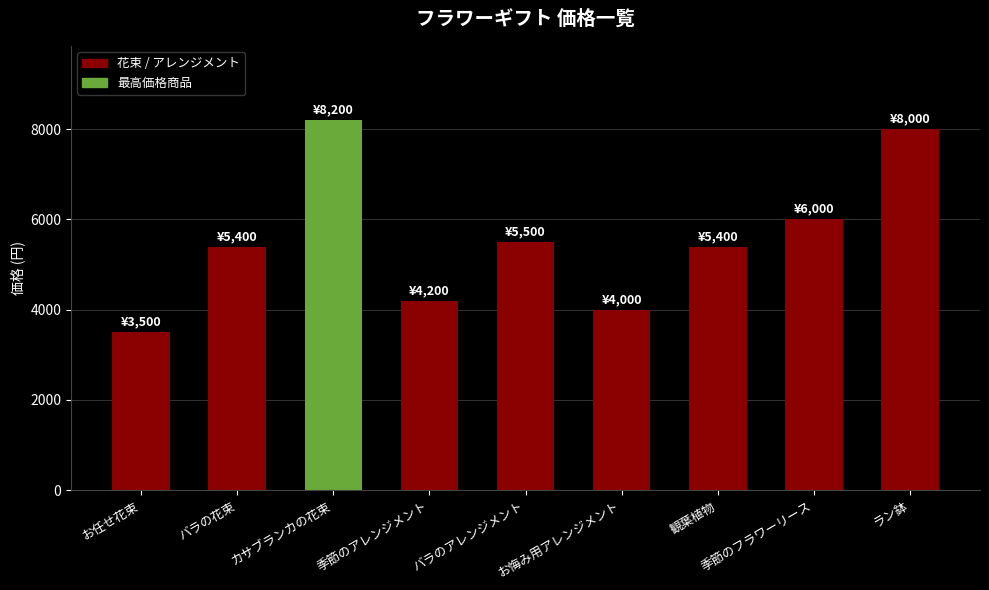

Between 季節のフラワーリース and カサブランカの花束, which is larger?

カサブランカの花束